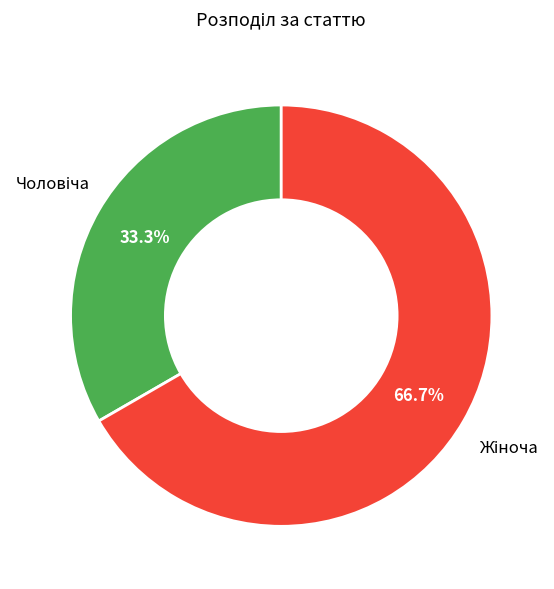

Is there any slice that represents more than half of the pie?

Yes